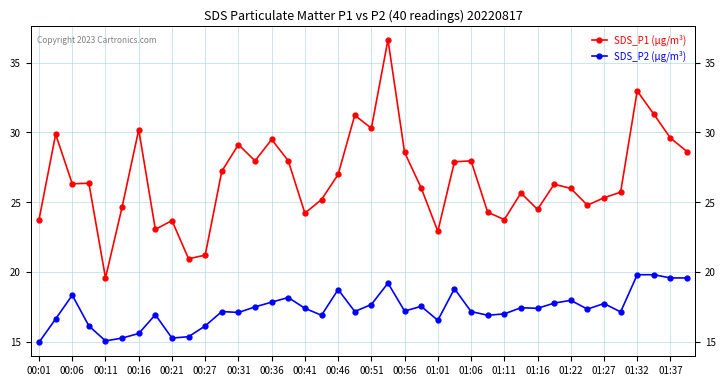

True or false: SDS_P1 (µg/m³) has more than 0 points higher than both neighbors.

True